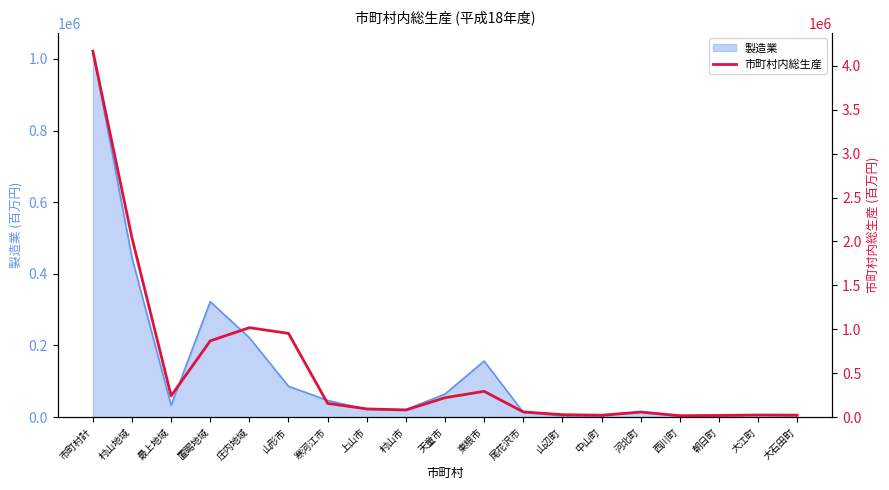

True or false: the data shows 32677 at 尾花沢市.

False